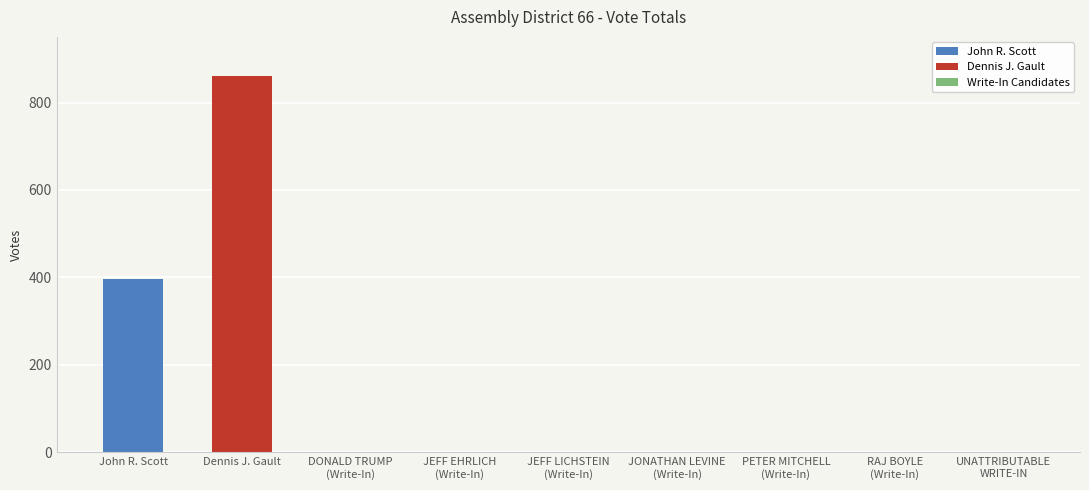

What is the greatest value displayed?

861